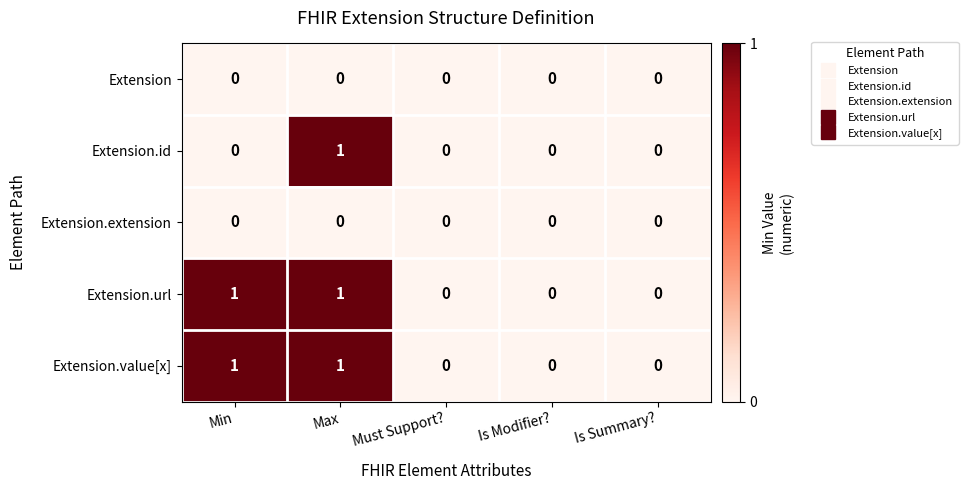

True or false: Extension has a value of 0 at Is Summary?.

True